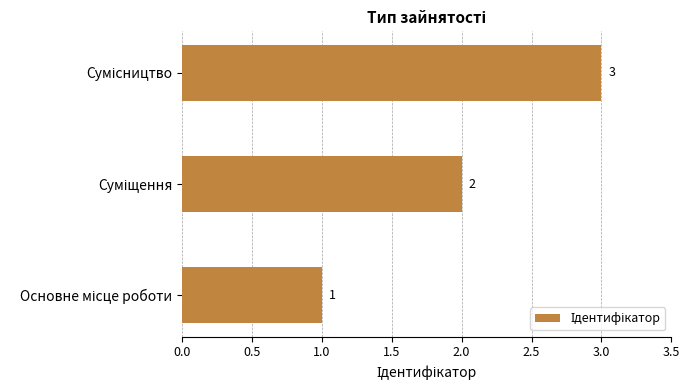

What is the difference between the second highest and minimum values?

1